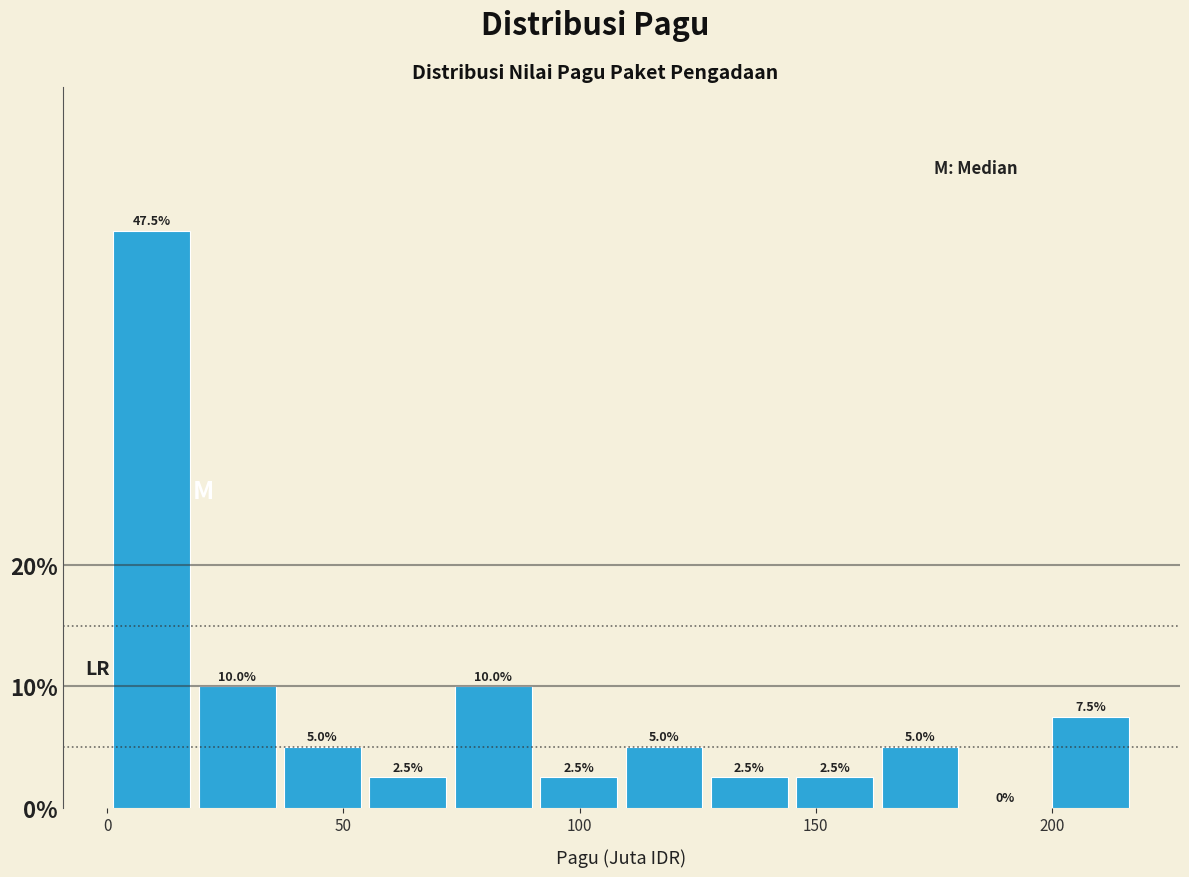

Around what value on the x-axis is the tallest bar? Give the approximate position of its centre, as read against the axis.

10